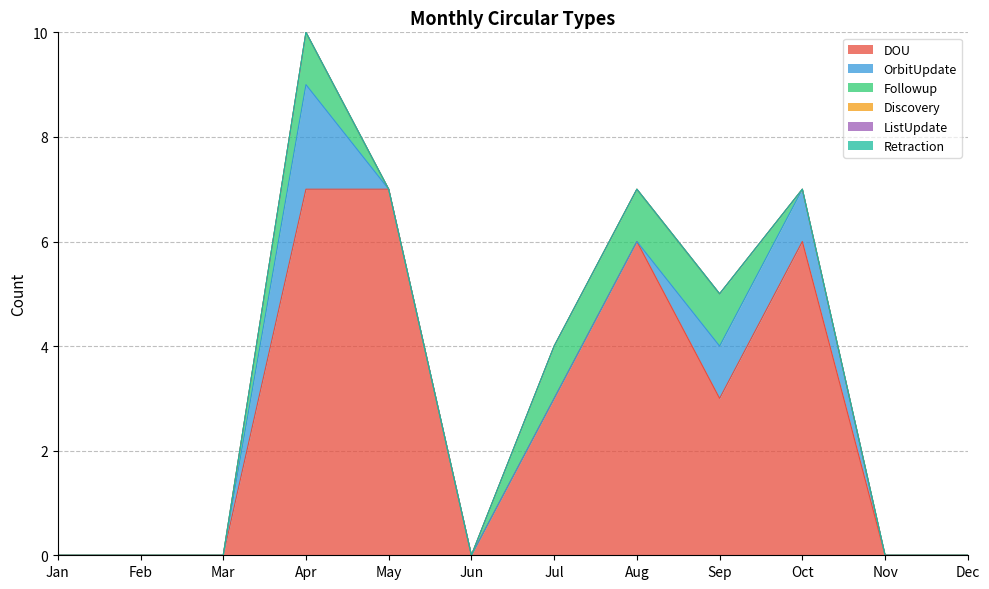

Reading right to left, what are all the values shown in this chart?

DOU: 0	0	6	3	6	3	0	7	7	0	0	0
OrbitUpdate: 0	0	1	1	0	0	0	0	2	0	0	0
Followup: 0	0	0	1	1	1	0	0	1	0	0	0
Discovery: 0	0	0	0	0	0	0	0	0	0	0	0
ListUpdate: 0	0	0	0	0	0	0	0	0	0	0	0
Retraction: 0	0	0	0	0	0	0	0	0	0	0	0